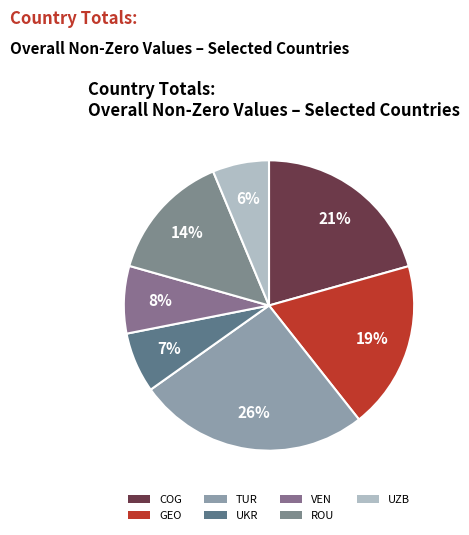

What percentage is the UZB slice, to the nearest percent?

6%